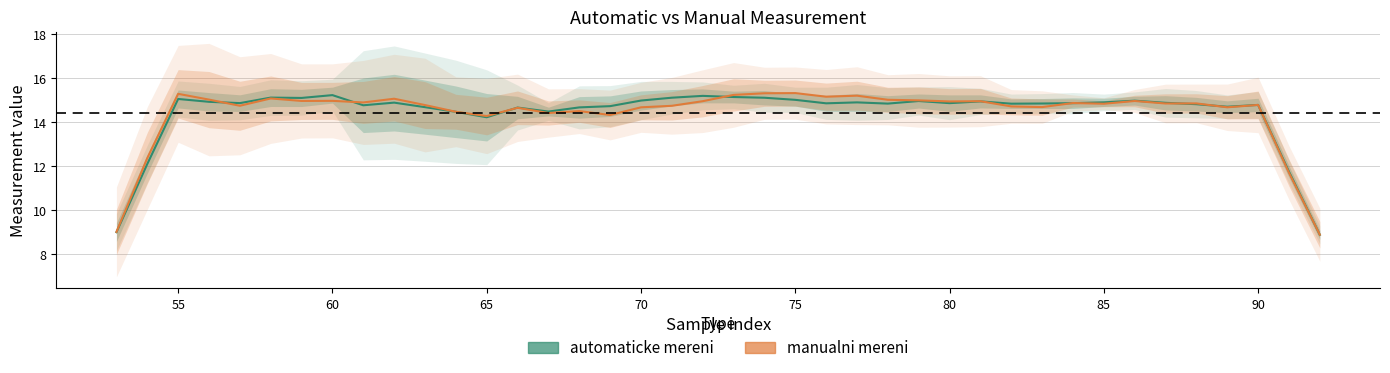

What is the sum of all automaticke mereni values?

577.0